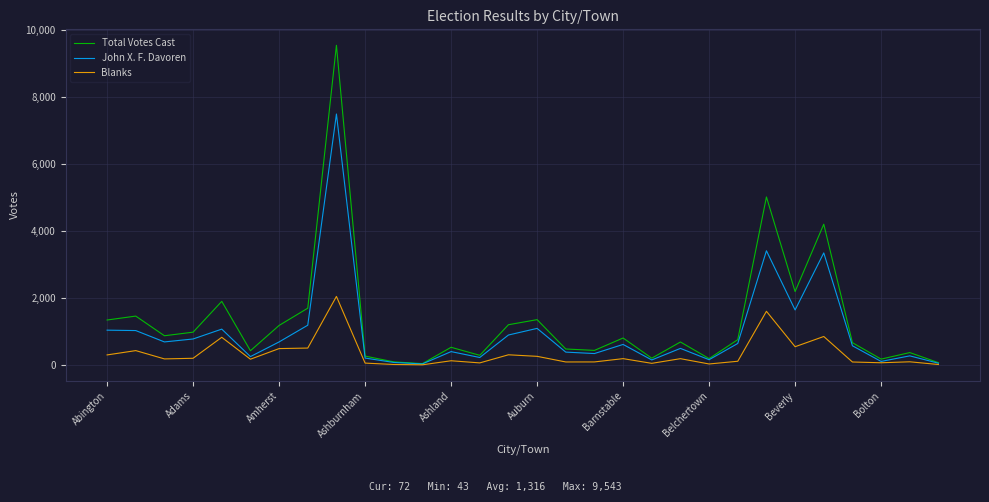

What is the minimum value shown in the chart?

8